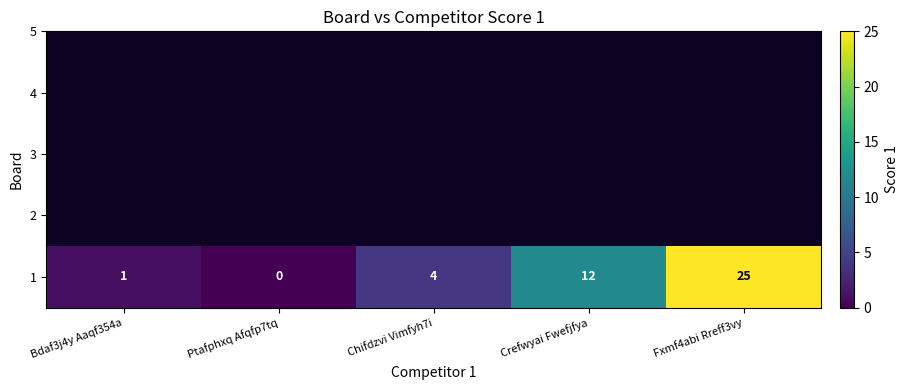

True or false: the data shows 9 at Fxmf4abi Rreff3vy.

False